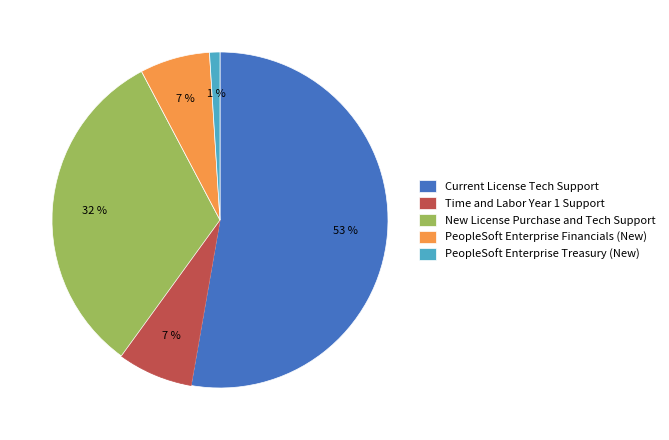

Which category has the biggest portion of the pie?

Current License Tech Support